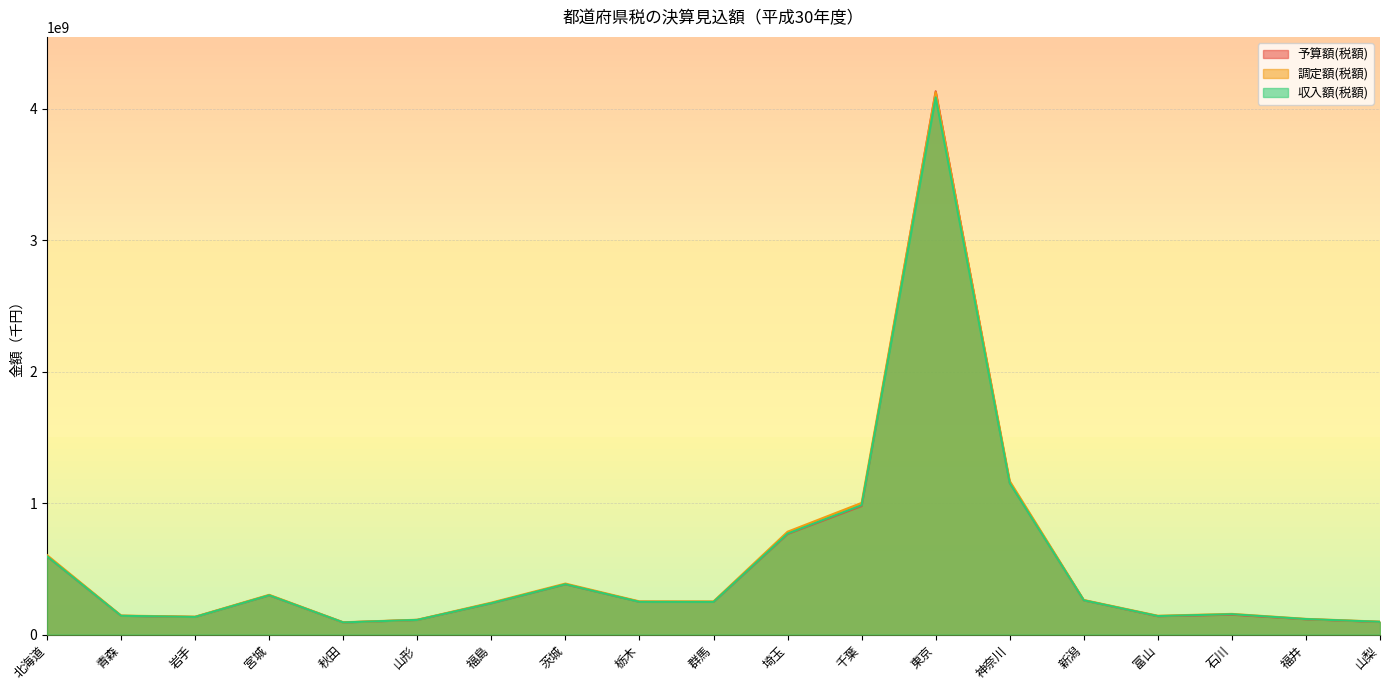

Where does the 調定額(税額) series first go above 252470810?

北海道